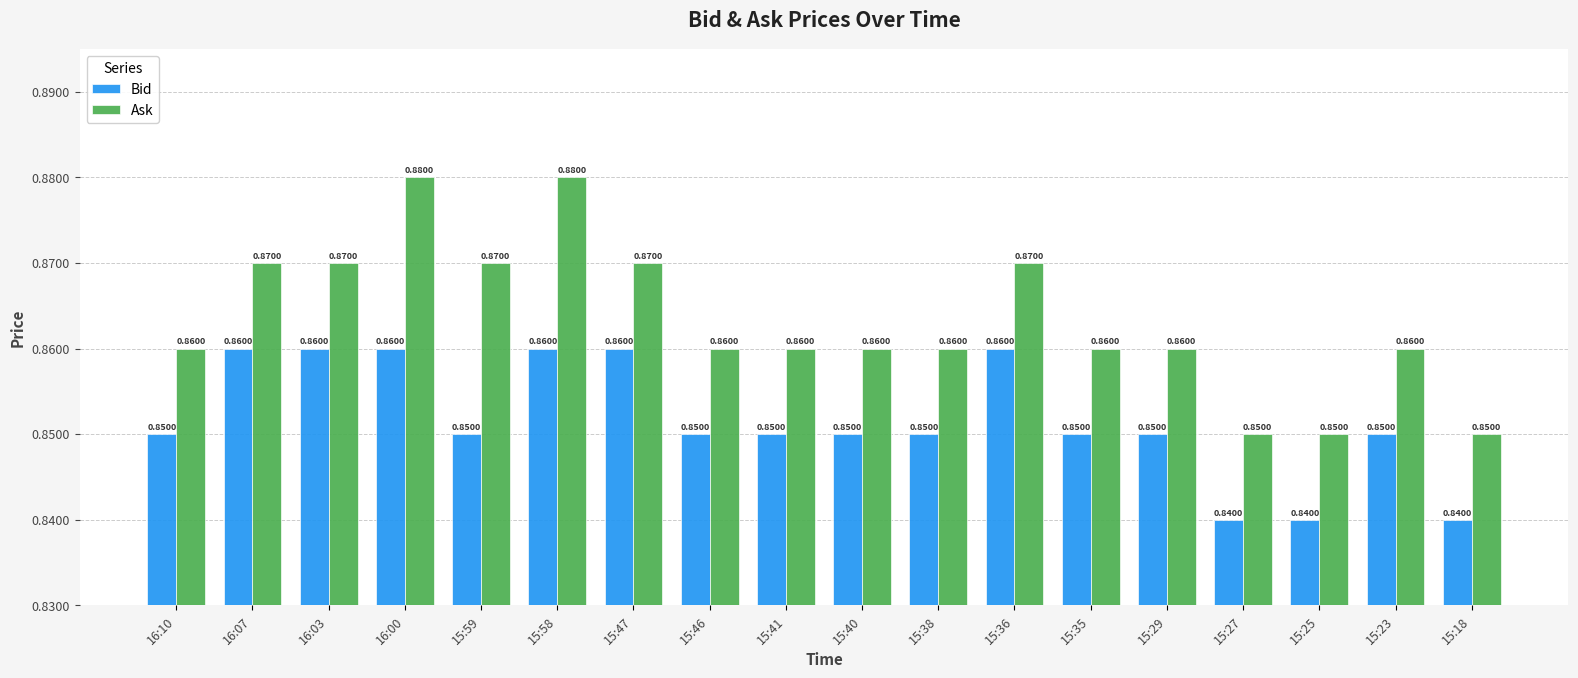

Which series has the largest total across all categories?

Ask